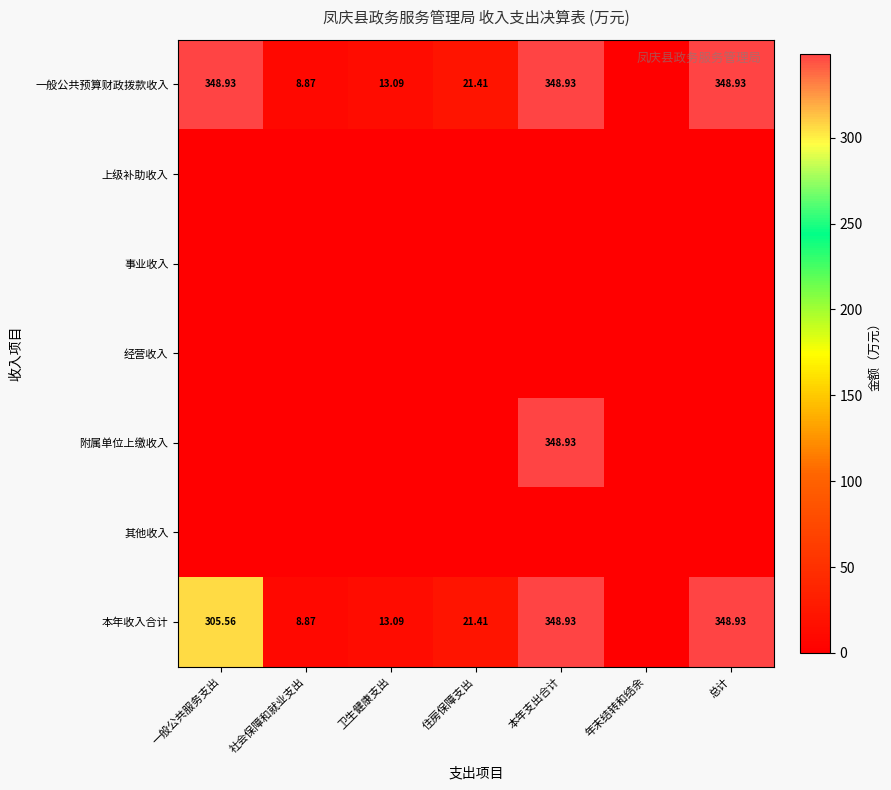

What is the sum of the 本年收入合计 values at 社会保障和就业支出 and 年末结转和结余?

8.9